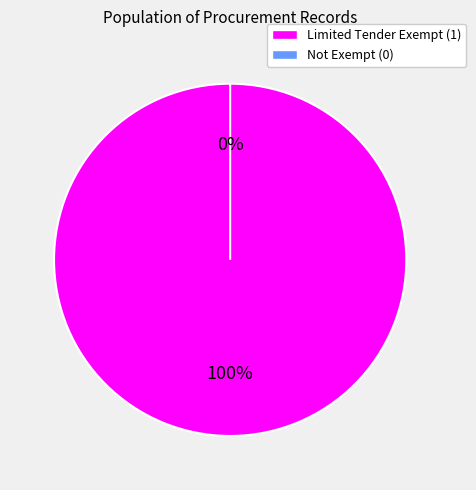

Is it true that id-1.0 is 1% of the pie?

False